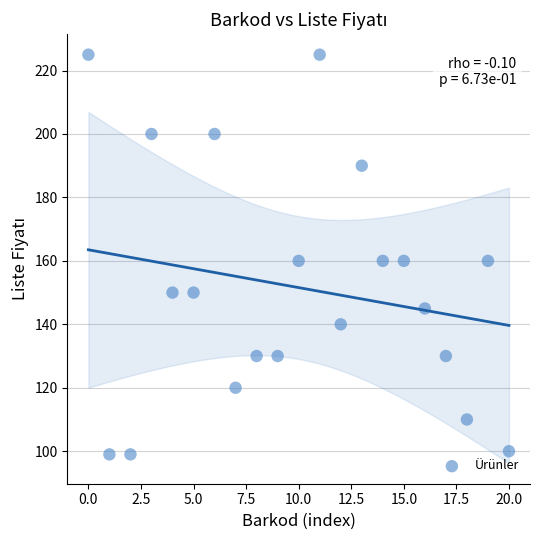

What is the range of Y values (max minus min)?

126